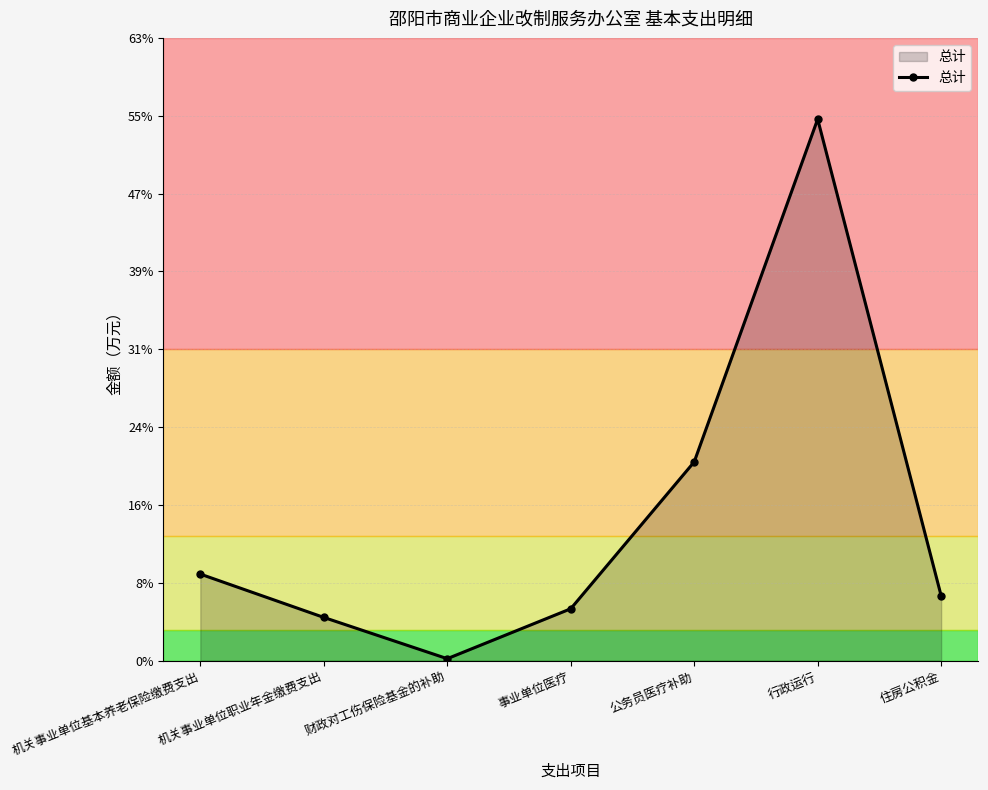

List the labels in order of value, largest first.

行政运行, 公务员医疗补助, 机关事业单位基本养老保险缴费支出, 住房公积金, 事业单位医疗, 机关事业单位职业年金缴费支出, 财政对工伤保险基金的补助